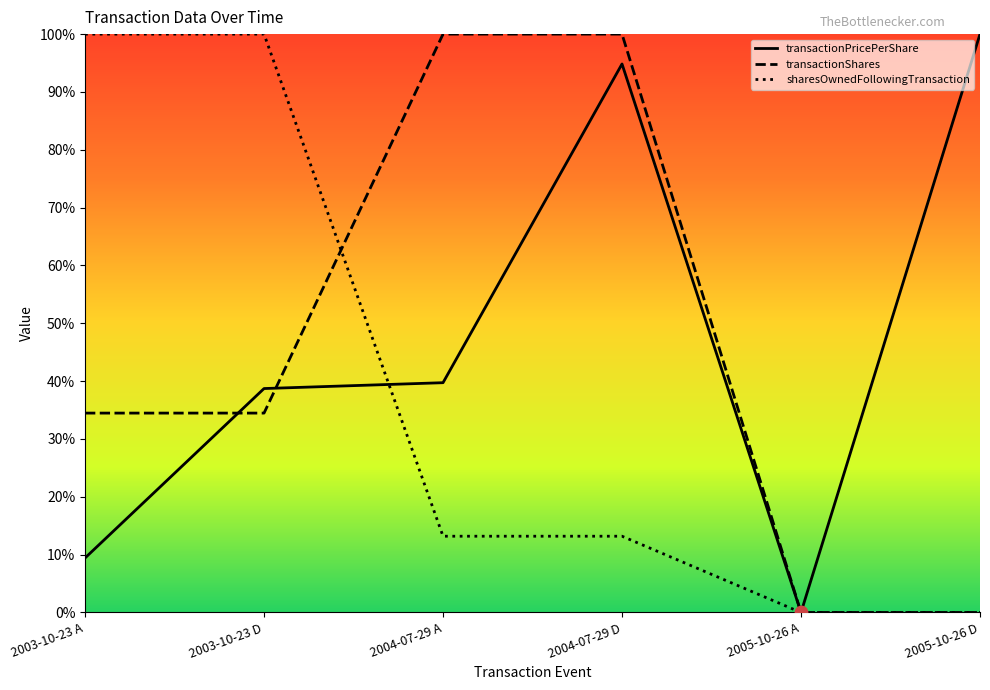

Is the value of transactionShares at 2004-07-29 A greater than the value of sharesOwnedFollowingTransaction at 2004-07-29 A?

Yes